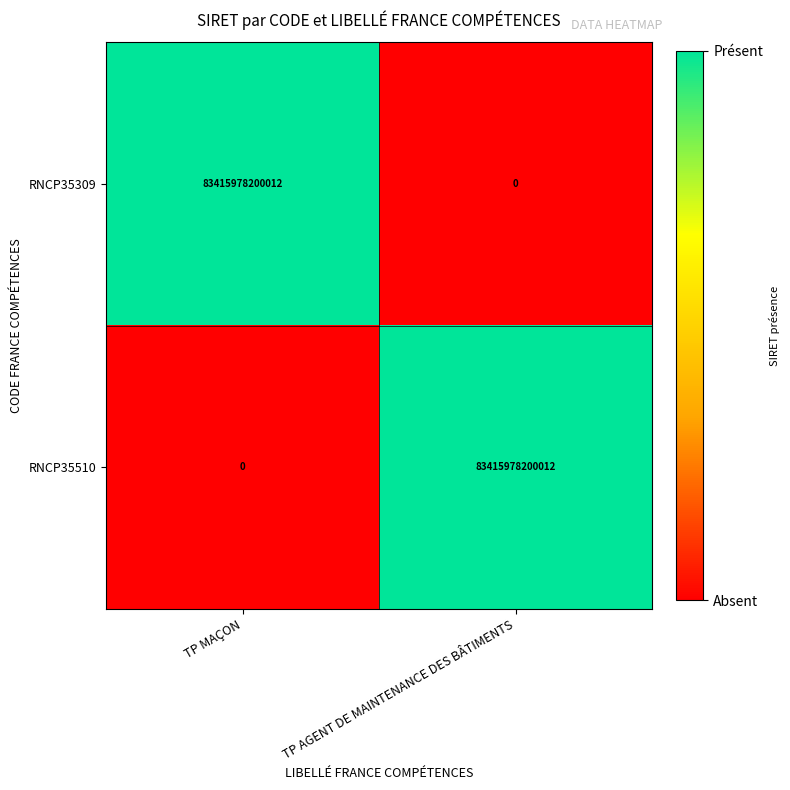

Is the value of RNCP35510 at TP AGENT DE MAINTENANCE DES BÂTIMENTS greater than the value of RNCP35309 at TP AGENT DE MAINTENANCE DES BÂTIMENTS?

Yes